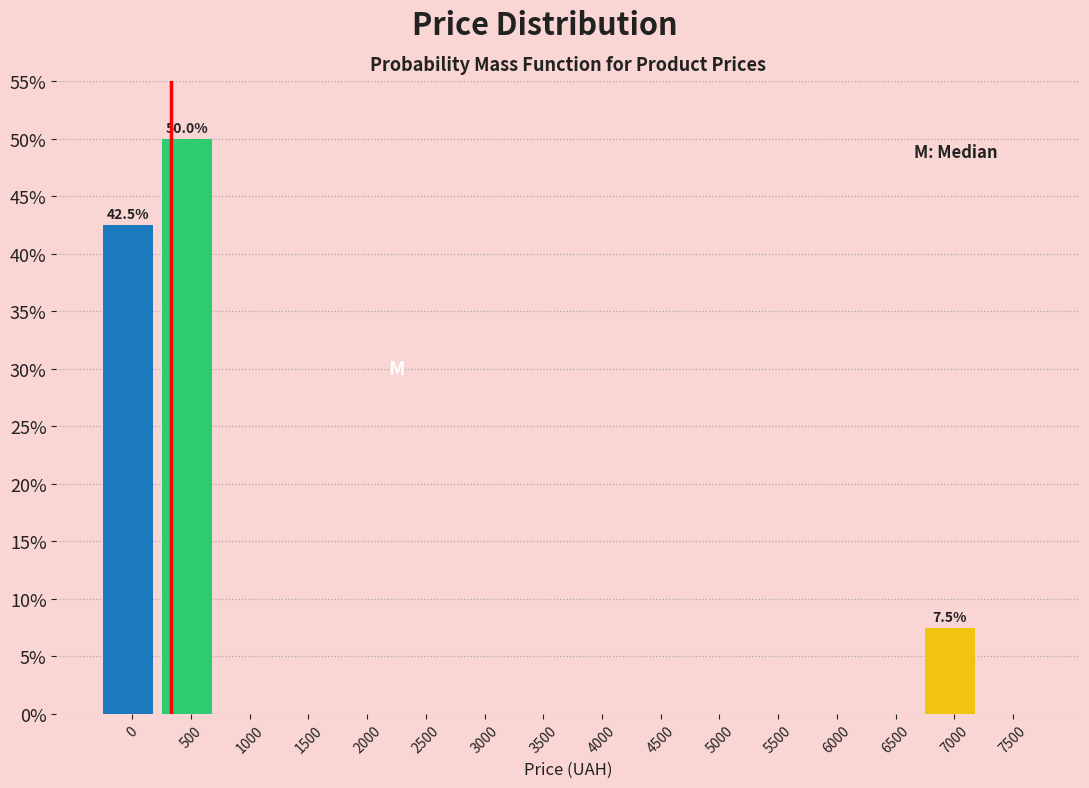

Reading right to left, what are all the values shown in this chart?

7500=0.0	7000=7.5	6500=0.0	6000=0.0	5500=0.0	5000=0.0	4500=0.0	4000=0.0	3500=0.0	3000=0.0	2500=0.0	2000=0.0	1500=0.0	1000=0.0	500=50.0	0=42.5